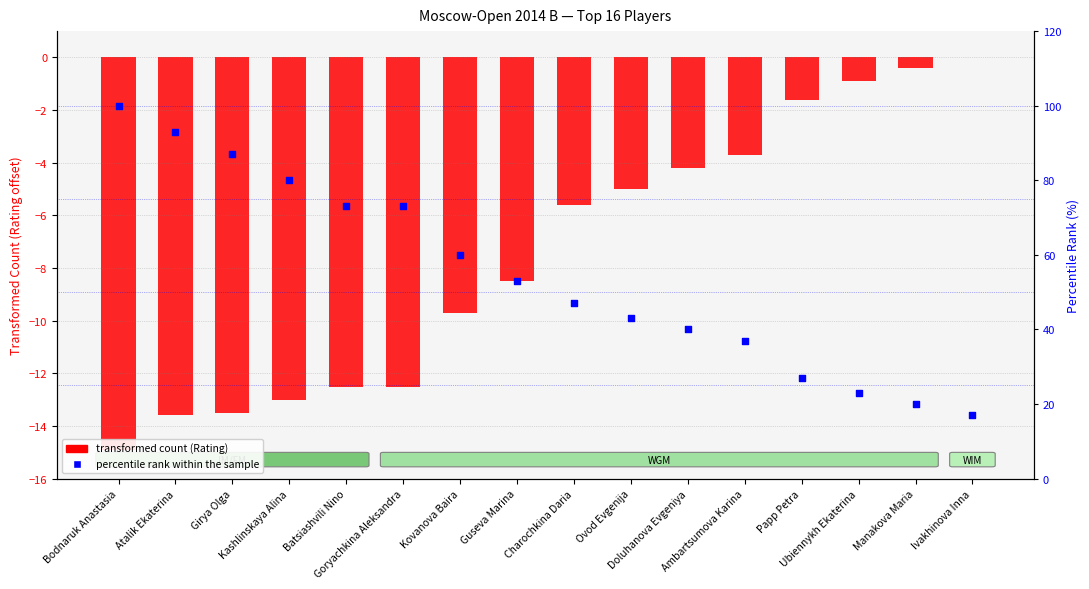

Which series reaches the maximum Y coordinate?

percentile rank within the sample